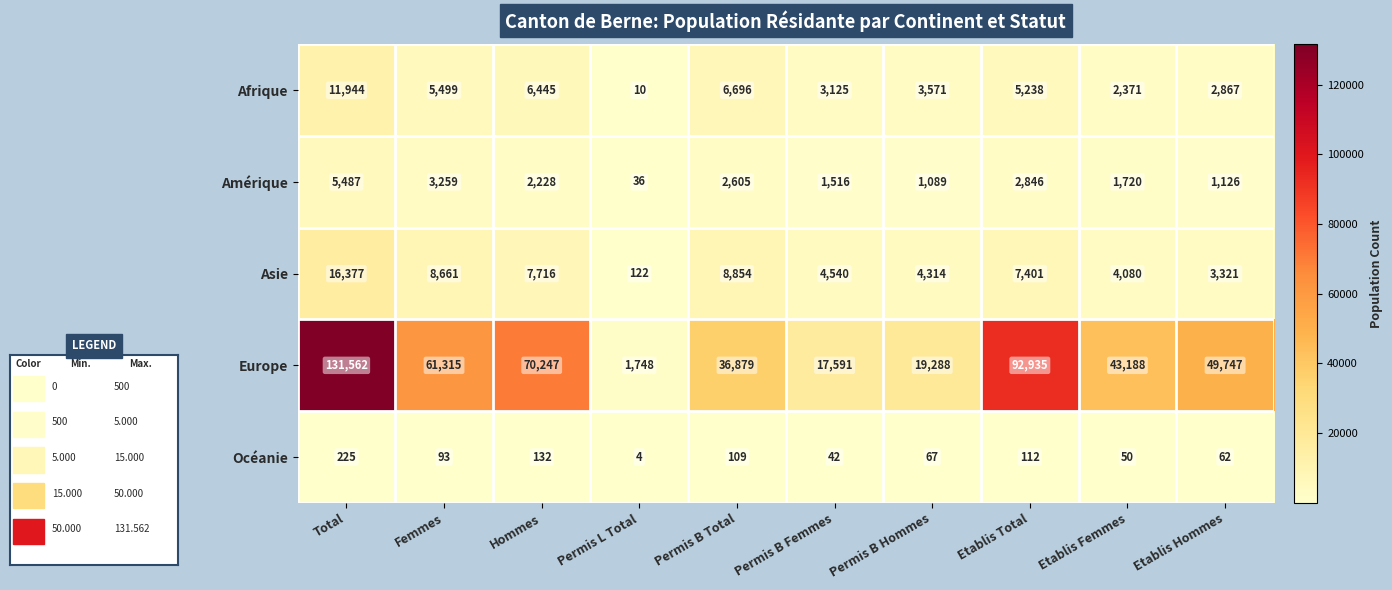

Rank the categories by Amérique value from lowest to highest.

Permis L Total, Permis B Hommes, Etablis Hommes, Permis B Femmes, Etablis Femmes, Hommes, Permis B Total, Etablis Total, Femmes, Total